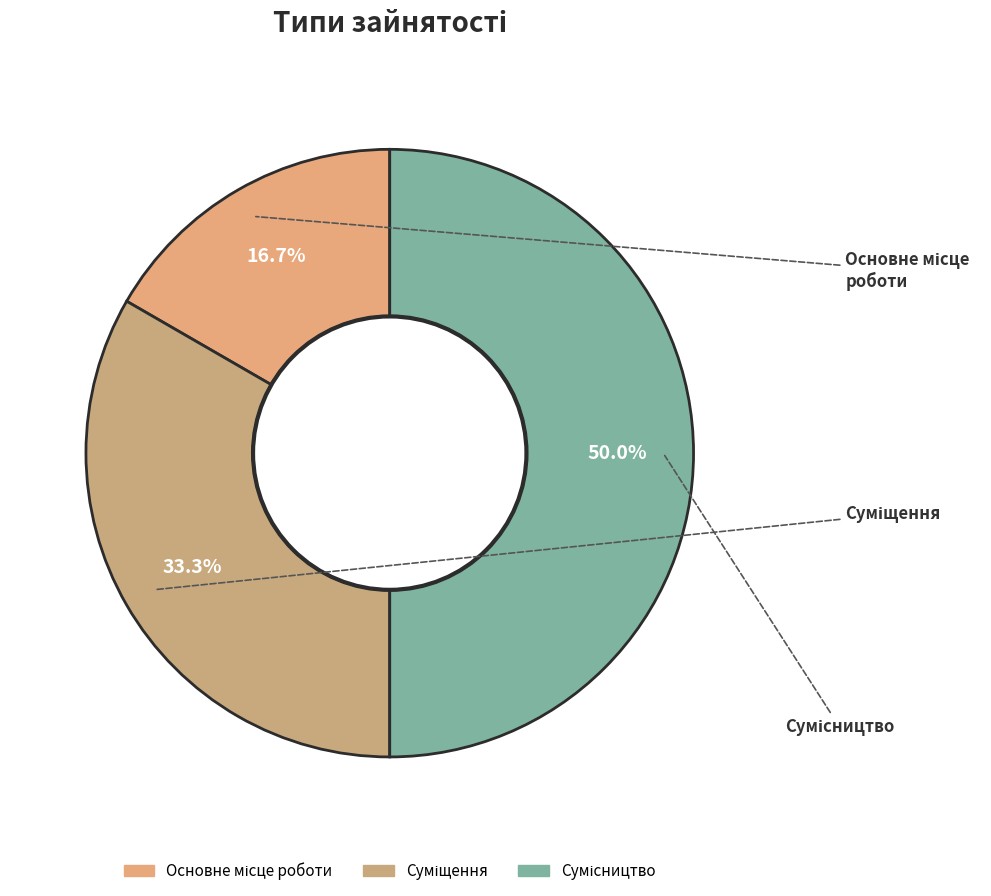

Count the number of slices in the pie.

3